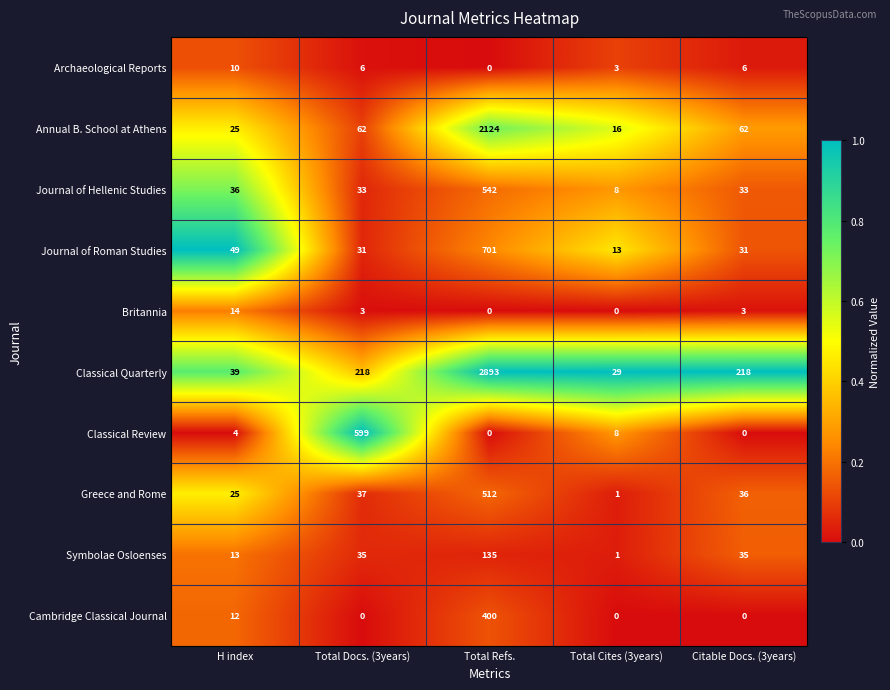

What is the maximum value shown in the chart?

2893